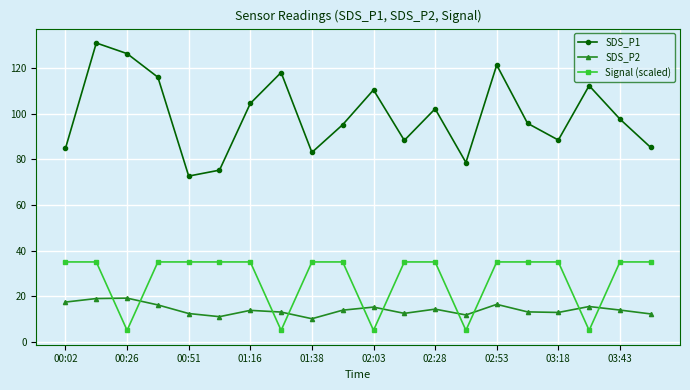

What is the value of the Signal (scaled) point at the 18th from the left?

5.0